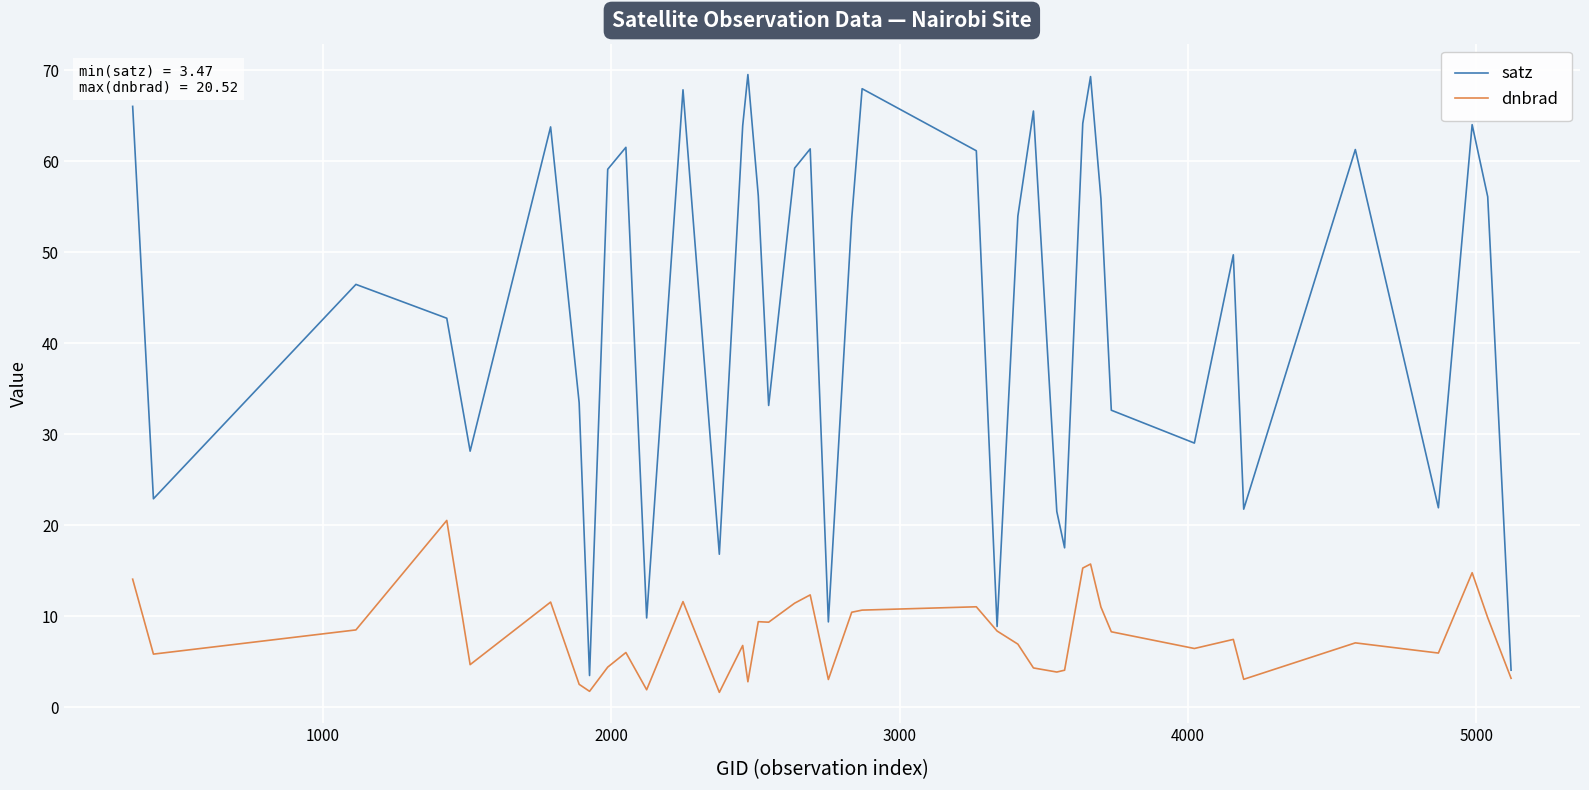

What is the highest value of the satz series?

69.5